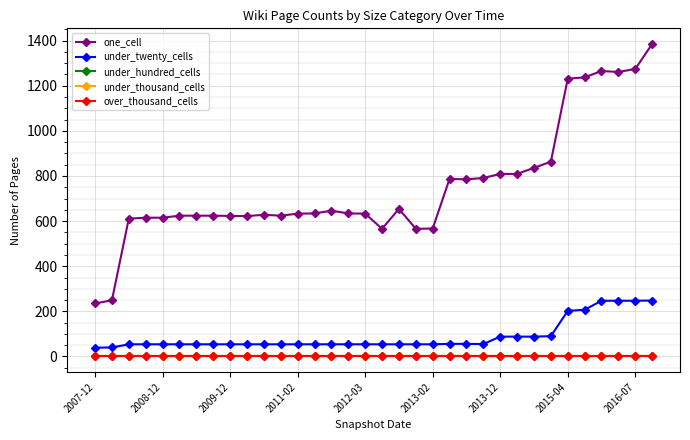

Is this an area chart (filled region under the line)?

No